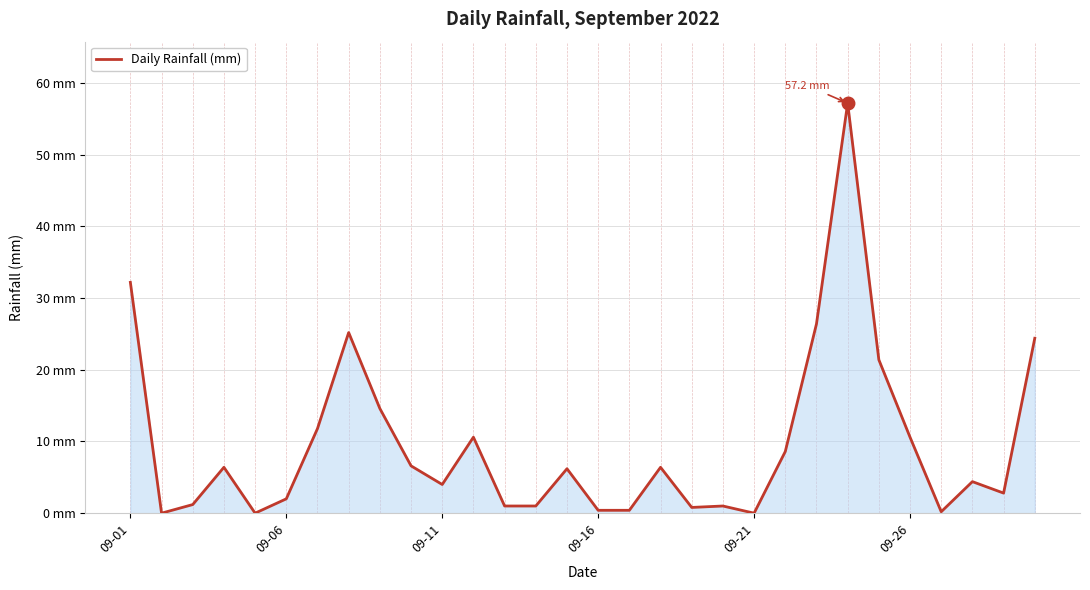

Where is the data nearest to the value 28?

22